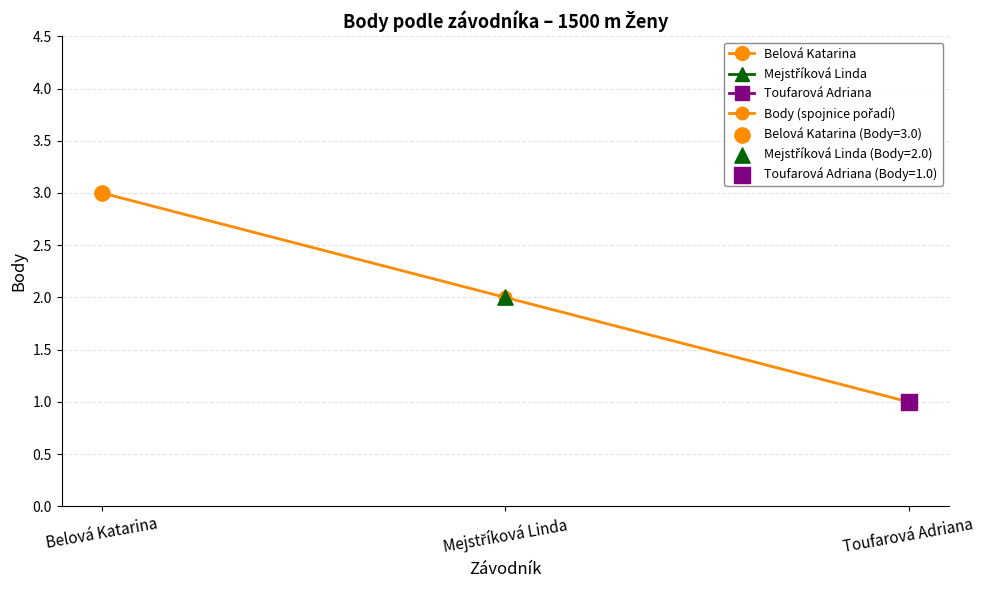

Approximately how many times larger is the value at Toufarová Adriana compared to Belová Katarina?

0.3